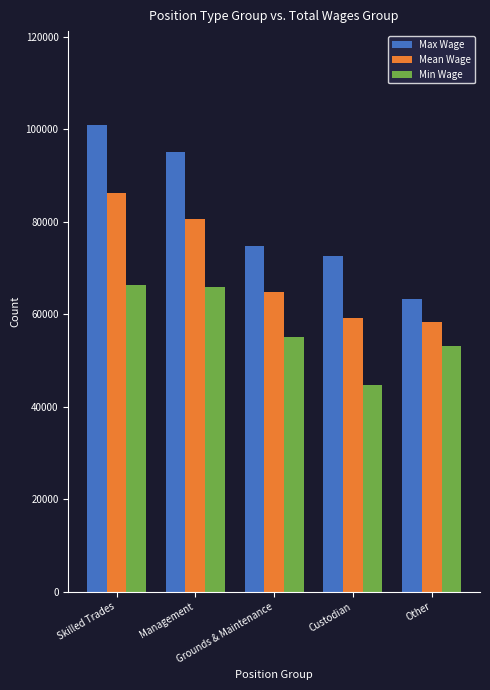

At which category is the sum across all series the highest?

Skilled Trades